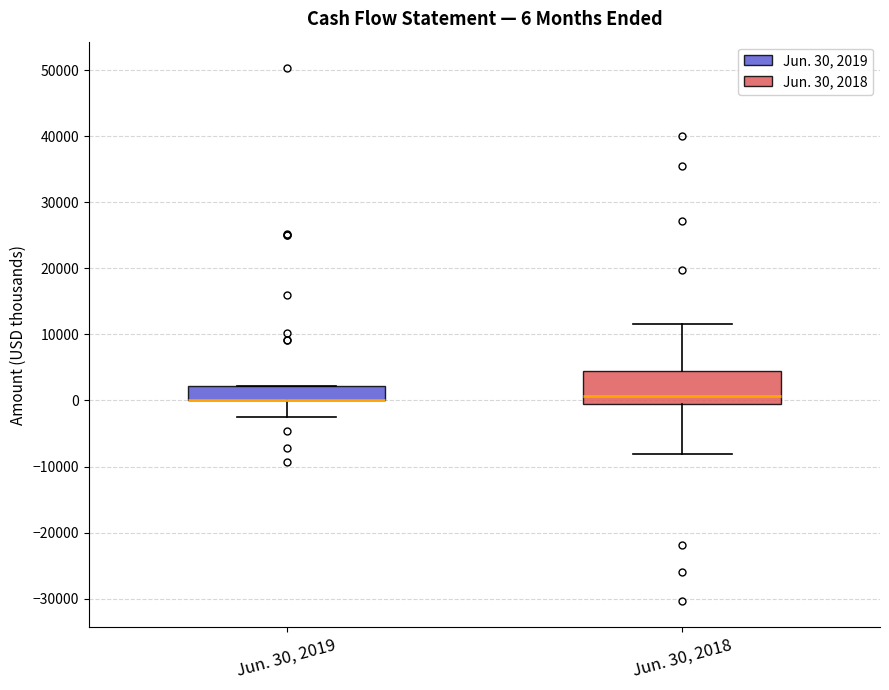

Comparing the boxes themselves (not the whiskers), which one is the tallest?

Jun. 30, 2018